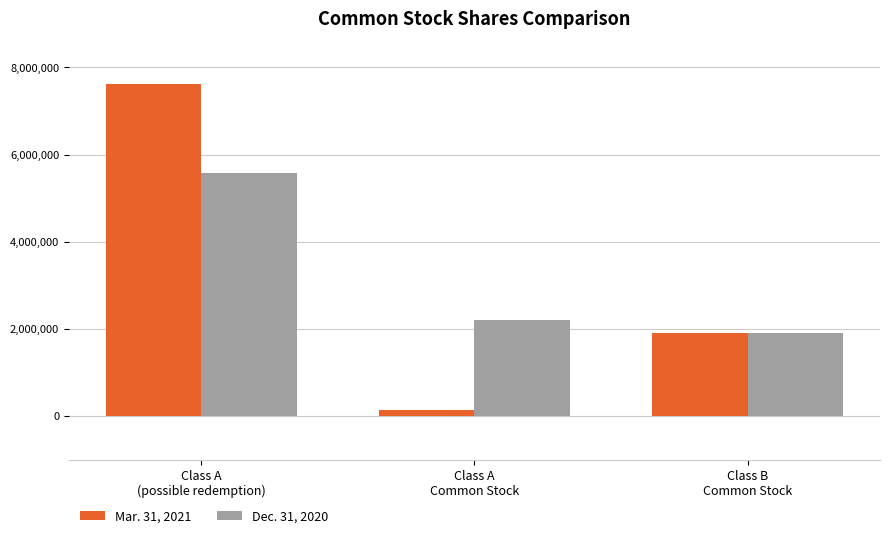

What is the highest value of the Dec. 31, 2020 series?

5578881